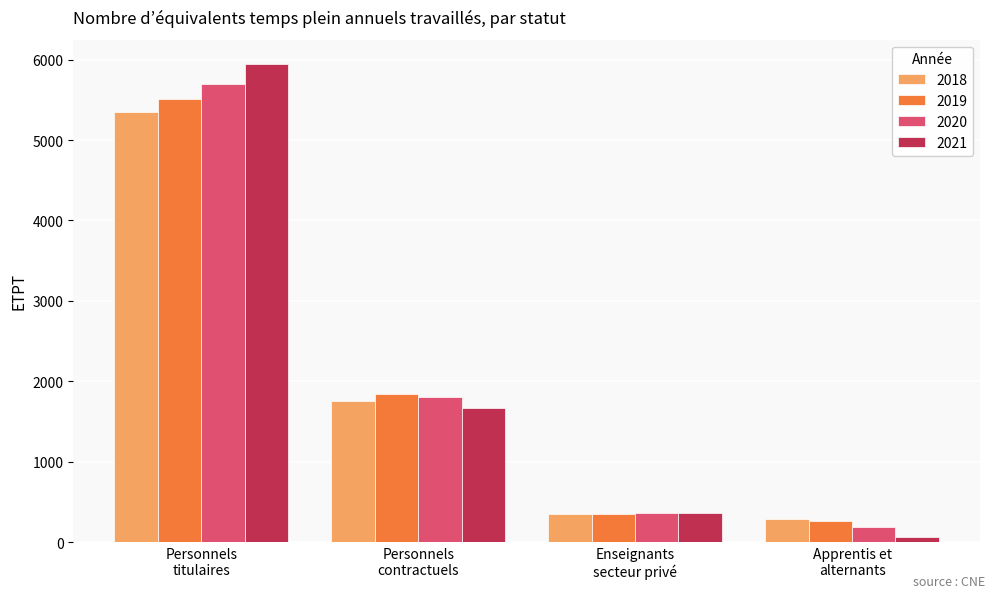

What is the value of the 2018 bar at the 1st from the left?

5345.4